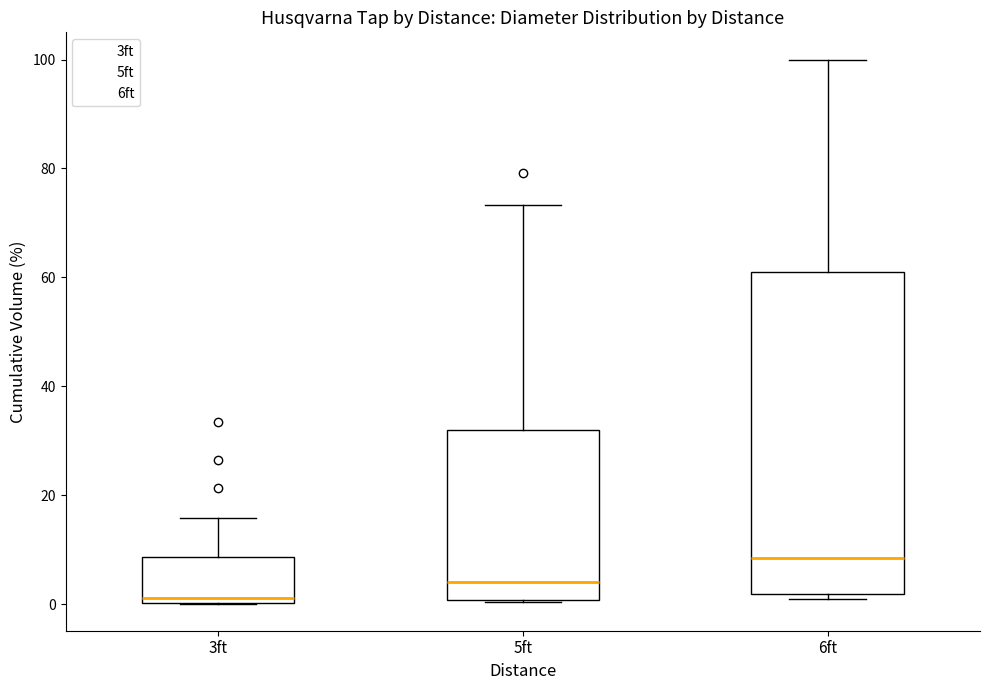

Comparing the boxes themselves (not the whiskers), which one is the tallest?

6ft